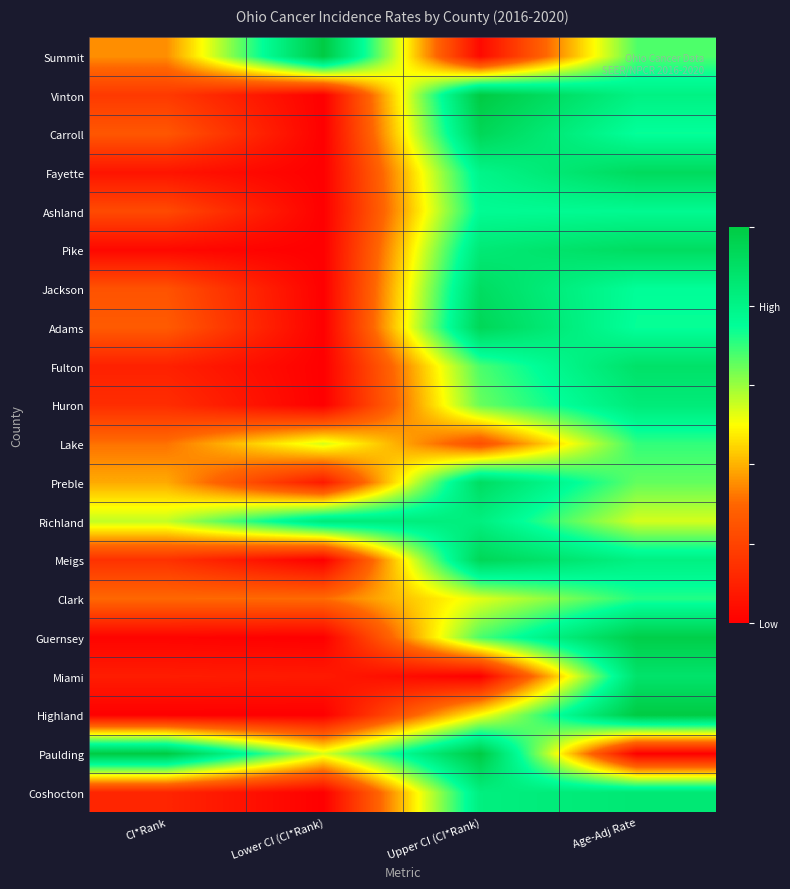

Reading left to right, list all the values displayed in this chart.

Summit: CI*Rank=0.4	Lower CI (CI*Rank)=1.0	Upper CI (CI*Rank)=0.0	Age-Adj Rate=0.7
Vinton: CI*Rank=0.2	Lower CI (CI*Rank)=0.0	Upper CI (CI*Rank)=1.0	Age-Adj Rate=0.8
Carroll: CI*Rank=0.3	Lower CI (CI*Rank)=0.0	Upper CI (CI*Rank)=0.9	Age-Adj Rate=0.7
Fayette: CI*Rank=0.1	Lower CI (CI*Rank)=0.0	Upper CI (CI*Rank)=0.8	Age-Adj Rate=0.9
Ashland: CI*Rank=0.2	Lower CI (CI*Rank)=0.0	Upper CI (CI*Rank)=0.8	Age-Adj Rate=0.8
Pike: CI*Rank=0.0	Lower CI (CI*Rank)=0.0	Upper CI (CI*Rank)=0.9	Age-Adj Rate=0.9
Jackson: CI*Rank=0.2	Lower CI (CI*Rank)=0.0	Upper CI (CI*Rank)=0.9	Age-Adj Rate=0.8
Adams: CI*Rank=0.3	Lower CI (CI*Rank)=0.0	Upper CI (CI*Rank)=0.9	Age-Adj Rate=0.7
Fulton: CI*Rank=0.1	Lower CI (CI*Rank)=0.0	Upper CI (CI*Rank)=0.7	Age-Adj Rate=0.9
Huron: CI*Rank=0.1	Lower CI (CI*Rank)=0.0	Upper CI (CI*Rank)=0.6	Age-Adj Rate=0.8
Lake: CI*Rank=0.3	Lower CI (CI*Rank)=0.5	Upper CI (CI*Rank)=0.2	Age-Adj Rate=0.7
Preble: CI*Rank=0.4	Lower CI (CI*Rank)=0.1	Upper CI (CI*Rank)=0.9	Age-Adj Rate=0.7
Richland: CI*Rank=0.6	Lower CI (CI*Rank)=0.8	Upper CI (CI*Rank)=0.8	Age-Adj Rate=0.5
Meigs: CI*Rank=0.1	Lower CI (CI*Rank)=0.0	Upper CI (CI*Rank)=0.9	Age-Adj Rate=0.8
Clark: CI*Rank=0.3	Lower CI (CI*Rank)=0.3	Upper CI (CI*Rank)=0.5	Age-Adj Rate=0.7
Guernsey: CI*Rank=0.0	Lower CI (CI*Rank)=0.0	Upper CI (CI*Rank)=0.7	Age-Adj Rate=1.0
Miami: CI*Rank=0.1	Lower CI (CI*Rank)=0.1	Upper CI (CI*Rank)=0.0	Age-Adj Rate=0.9
Highland: CI*Rank=0.0	Lower CI (CI*Rank)=0.0	Upper CI (CI*Rank)=0.5	Age-Adj Rate=1.0
Paulding: CI*Rank=1.0	Lower CI (CI*Rank)=0.5	Upper CI (CI*Rank)=1.0	Age-Adj Rate=0.0
Coshocton: CI*Rank=0.1	Lower CI (CI*Rank)=0.0	Upper CI (CI*Rank)=0.8	Age-Adj Rate=0.9